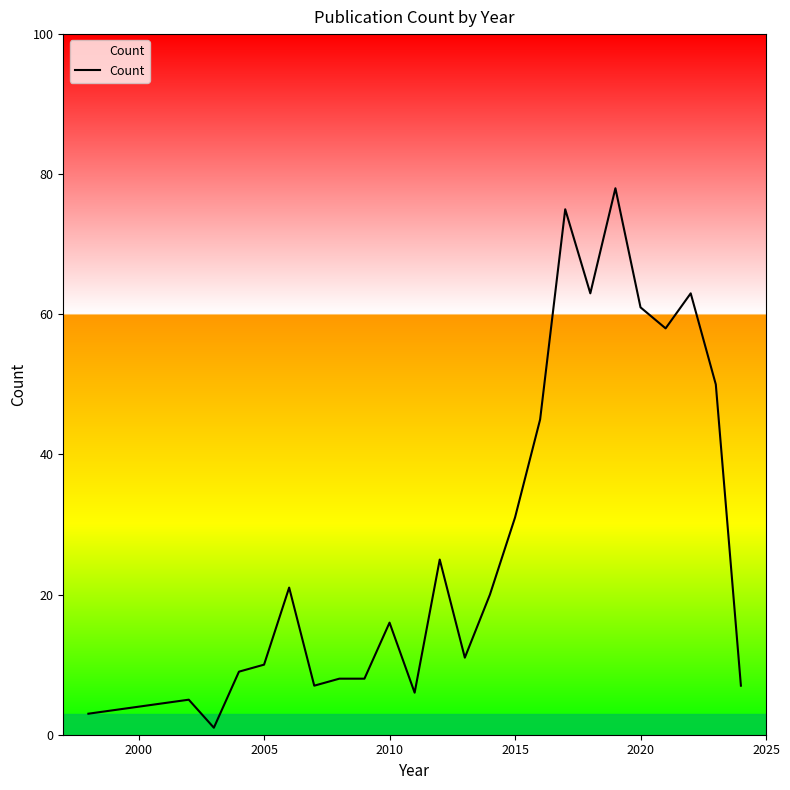

What is the maximum value shown in the chart?

78